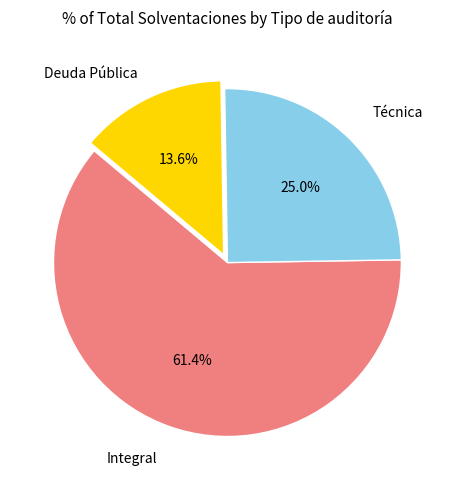

Is there a majority slice in this chart?

Yes